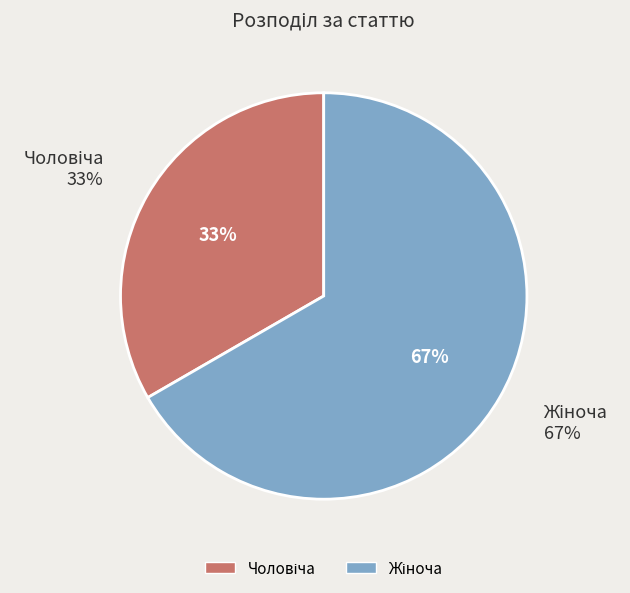

Which category has the biggest portion of the pie?

Жіноча